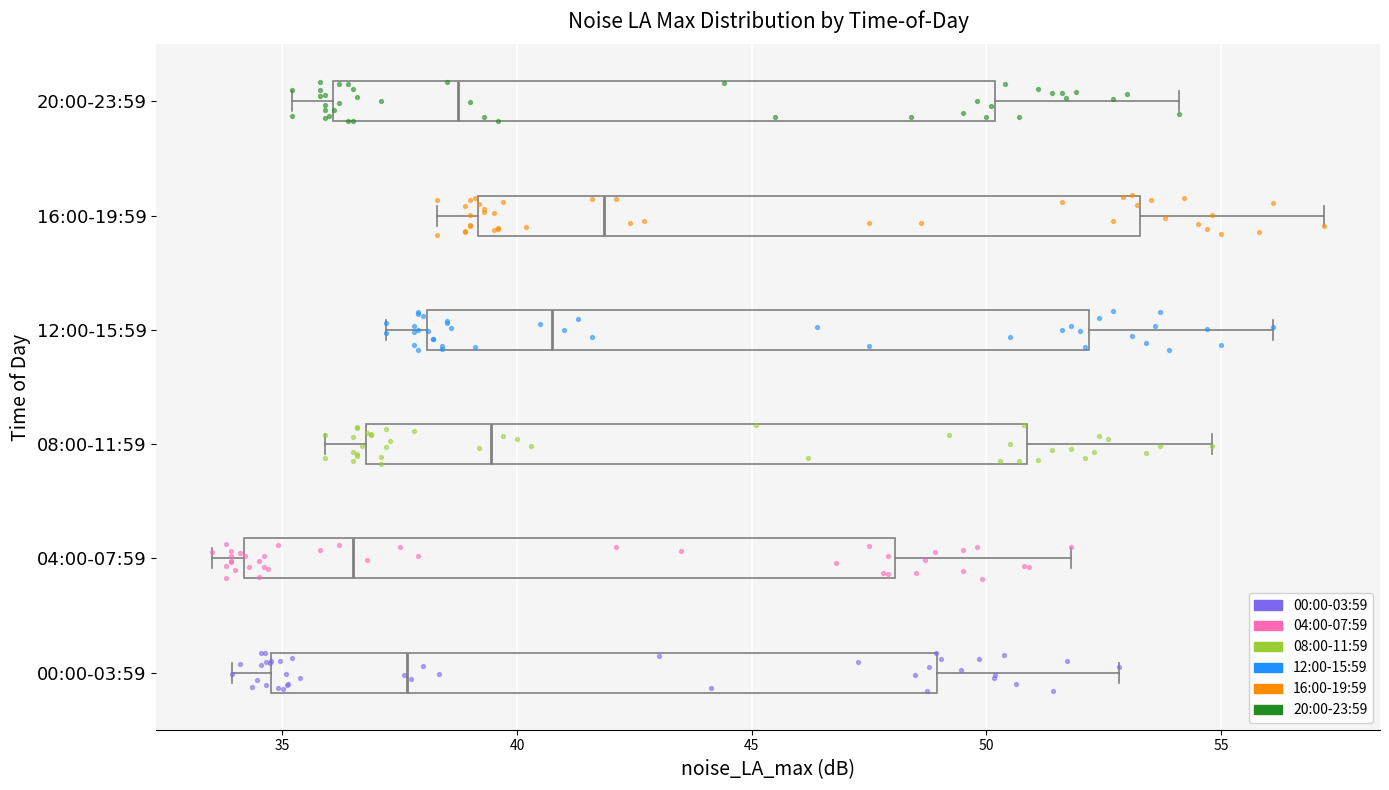

Which box has the furthest to the left median line?

04:00-07:59